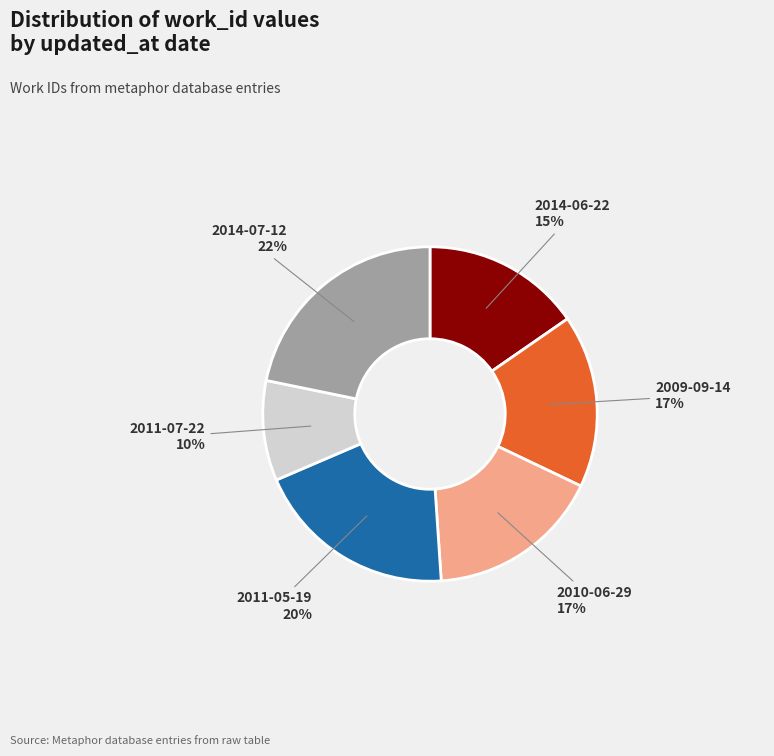

How many slices are in this pie chart?

6